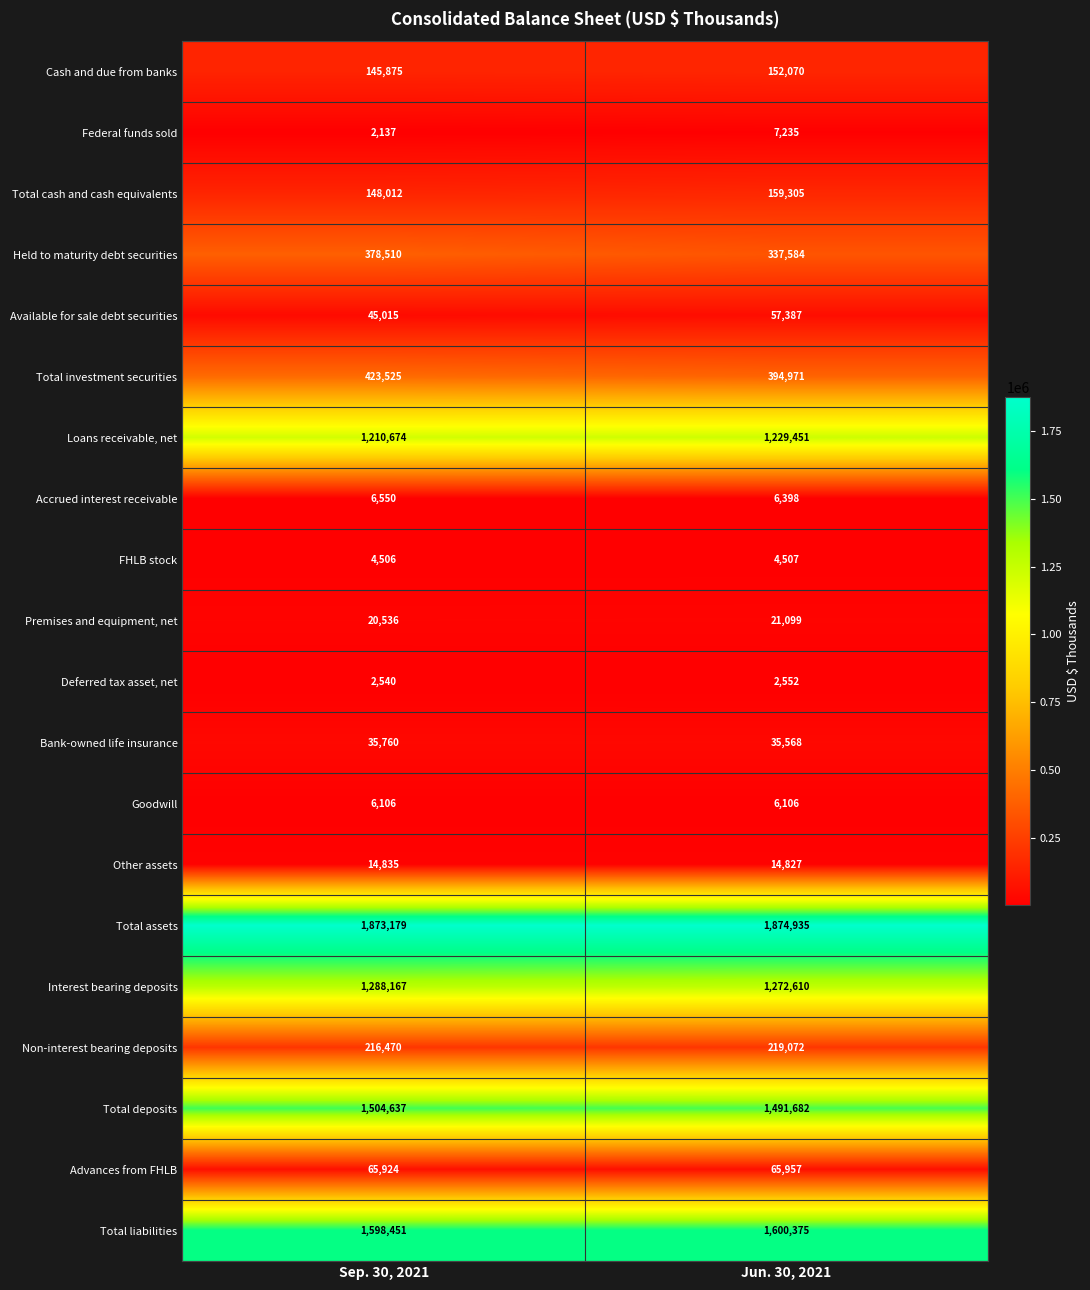

Which category has the lowest value across all series?

Sep. 30, 2021